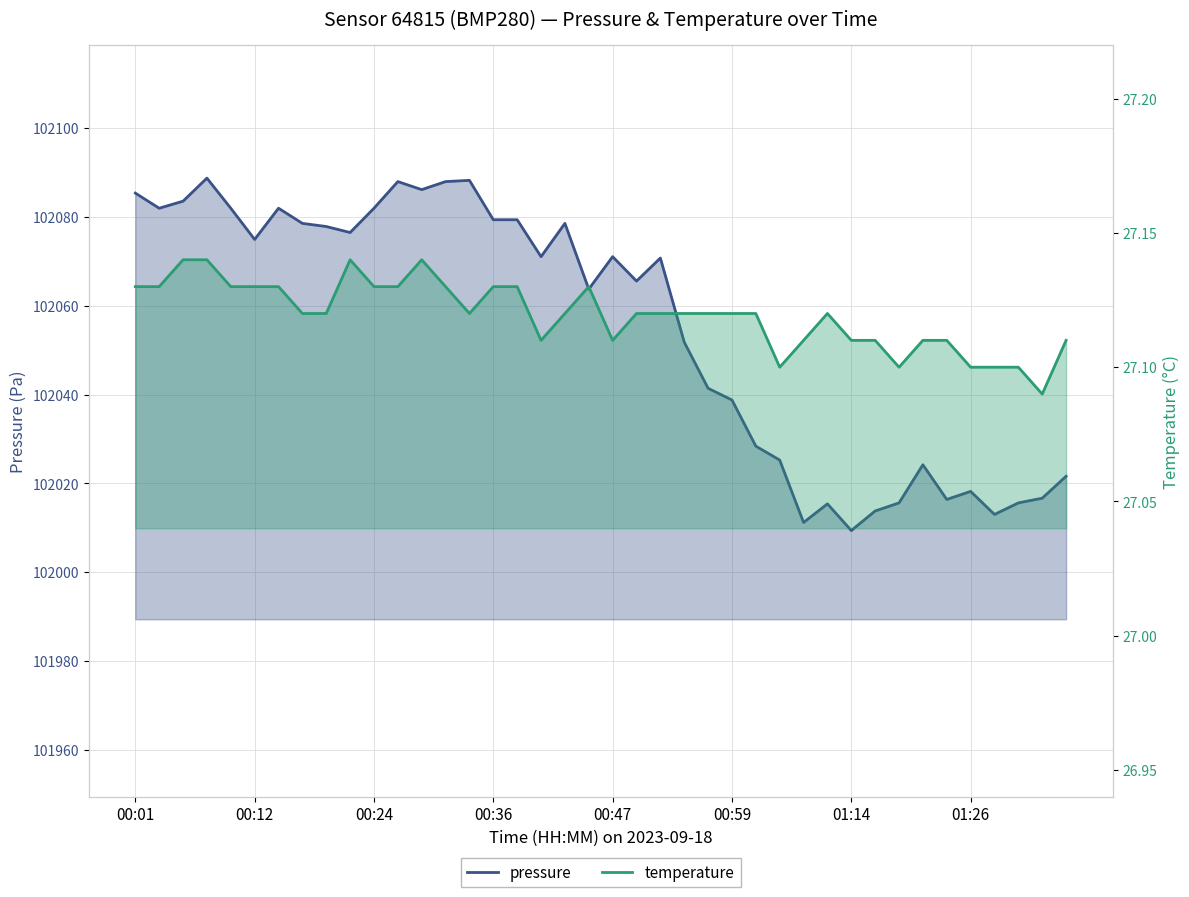

Reading left to right, transcribe all the data shown in this chart.

pressure: 102085.4	102082.0	102083.6	102088.8	102082.0	102075.0	102082.0	102078.6	102077.9	102076.5	102082.0	102088.0	102086.2	102088.0	102088.3	102079.4	102079.4	102071.1	102078.6	102063.8	102071.1	102065.6	102070.8	102051.8	102041.4	102038.8	102028.4	102025.3	102011.2	102015.4	102009.4	102013.8	102015.6	102024.2	102016.4	102018.2	102013.0	102015.6	102016.7	102021.6
temperature: 27.1	27.1	27.1	27.1	27.1	27.1	27.1	27.1	27.1	27.1	27.1	27.1	27.1	27.1	27.1	27.1	27.1	27.1	27.1	27.1	27.1	27.1	27.1	27.1	27.1	27.1	27.1	27.1	27.1	27.1	27.1	27.1	27.1	27.1	27.1	27.1	27.1	27.1	27.1	27.1